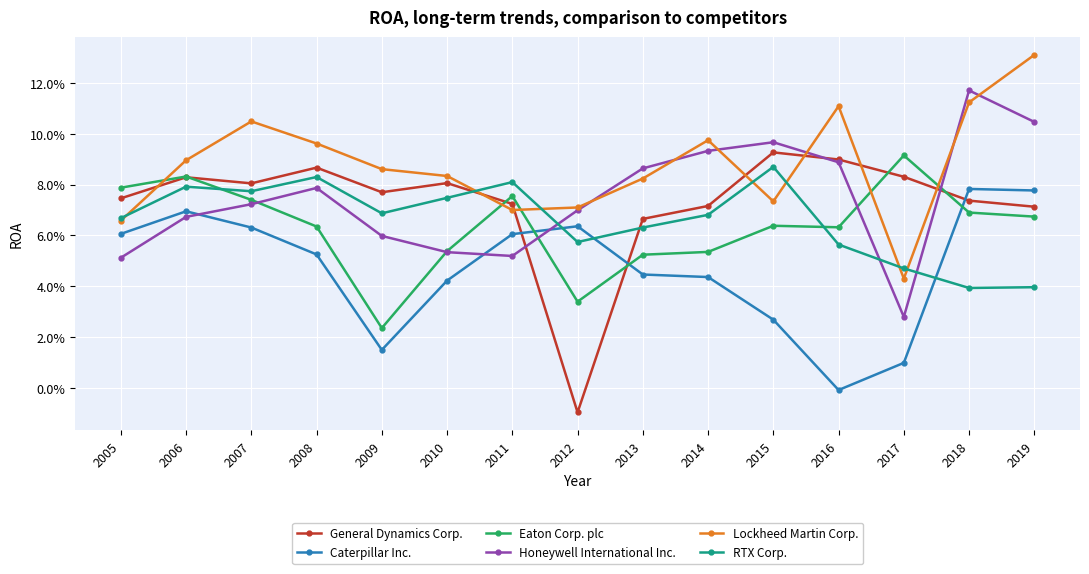

Reading right to left, what are all the values shown in this chart?

General Dynamics Corp.: 2019=0.1	2018=0.1	2017=0.1	2016=0.1	2015=0.1	2014=0.1	2013=0.1	2012=-0.0	2011=0.1	2010=0.1	2009=0.1	2008=0.1	2007=0.1	2006=0.1	2005=0.1
Caterpillar Inc.: 2019=0.1	2018=0.1	2017=0.0	2016=-0.0	2015=0.0	2014=0.0	2013=0.0	2012=0.1	2011=0.1	2010=0.0	2009=0.0	2008=0.1	2007=0.1	2006=0.1	2005=0.1
Eaton Corp. plc: 2019=0.1	2018=0.1	2017=0.1	2016=0.1	2015=0.1	2014=0.1	2013=0.1	2012=0.0	2011=0.1	2010=0.1	2009=0.0	2008=0.1	2007=0.1	2006=0.1	2005=0.1
Honeywell International Inc.: 2019=0.1	2018=0.1	2017=0.0	2016=0.1	2015=0.1	2014=0.1	2013=0.1	2012=0.1	2011=0.1	2010=0.1	2009=0.1	2008=0.1	2007=0.1	2006=0.1	2005=0.1
Lockheed Martin Corp.: 2019=0.1	2018=0.1	2017=0.0	2016=0.1	2015=0.1	2014=0.1	2013=0.1	2012=0.1	2011=0.1	2010=0.1	2009=0.1	2008=0.1	2007=0.1	2006=0.1	2005=0.1
RTX Corp.: 2019=0.0	2018=0.0	2017=0.0	2016=0.1	2015=0.1	2014=0.1	2013=0.1	2012=0.1	2011=0.1	2010=0.1	2009=0.1	2008=0.1	2007=0.1	2006=0.1	2005=0.1